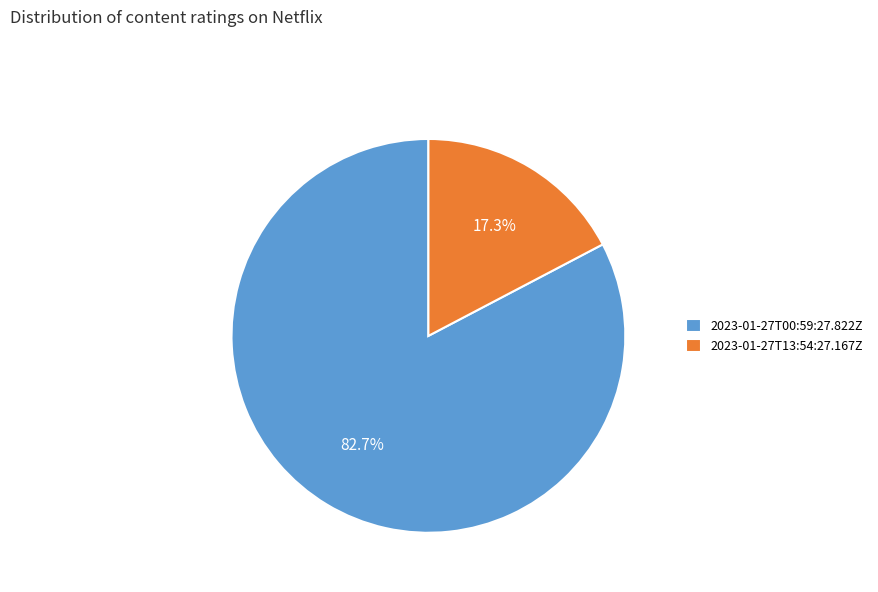

Combined, what portion of the pie is 2023-01-27T13:54:27.167Z and 2023-01-27T00:59:27.822Z?

100.0%